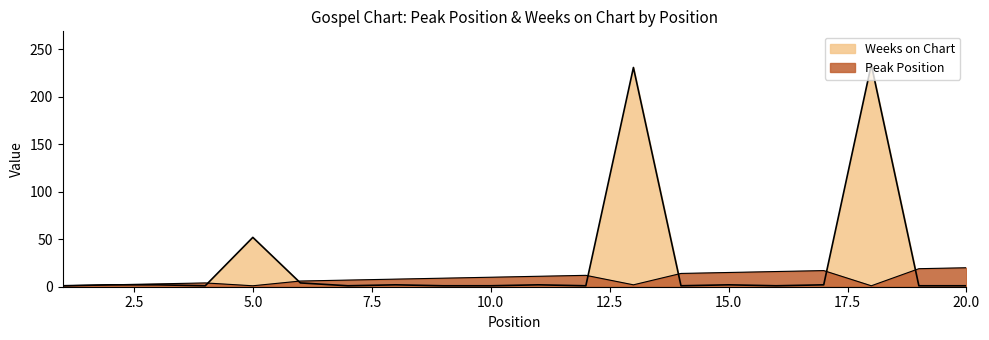

In Weeks on Chart, how many points are higher than both neighbors (excluding endpoints)?

6